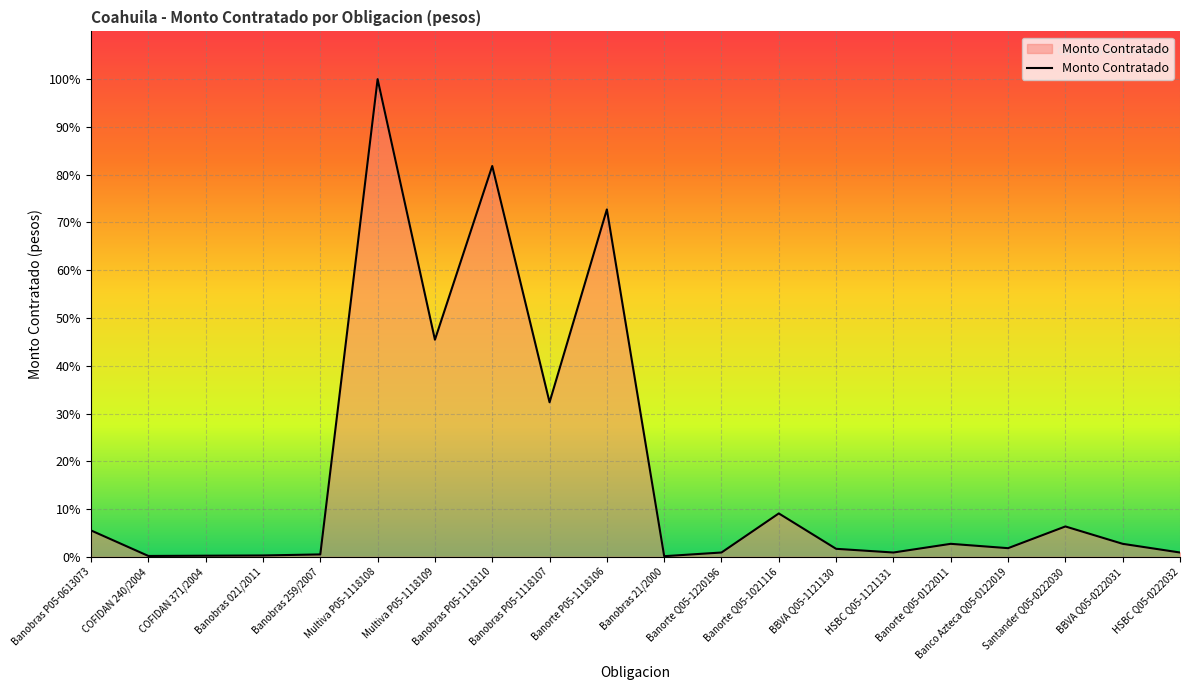

What is the sum of the values at Santander Q05-0222030 and HSBC Q05-1121131?

7.3